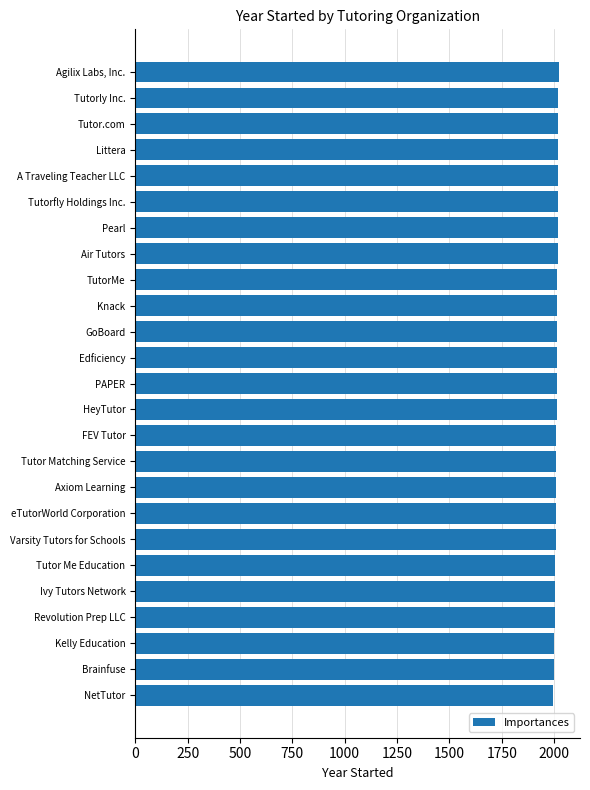

Is it true that the value at NetTutor is 1996?

True